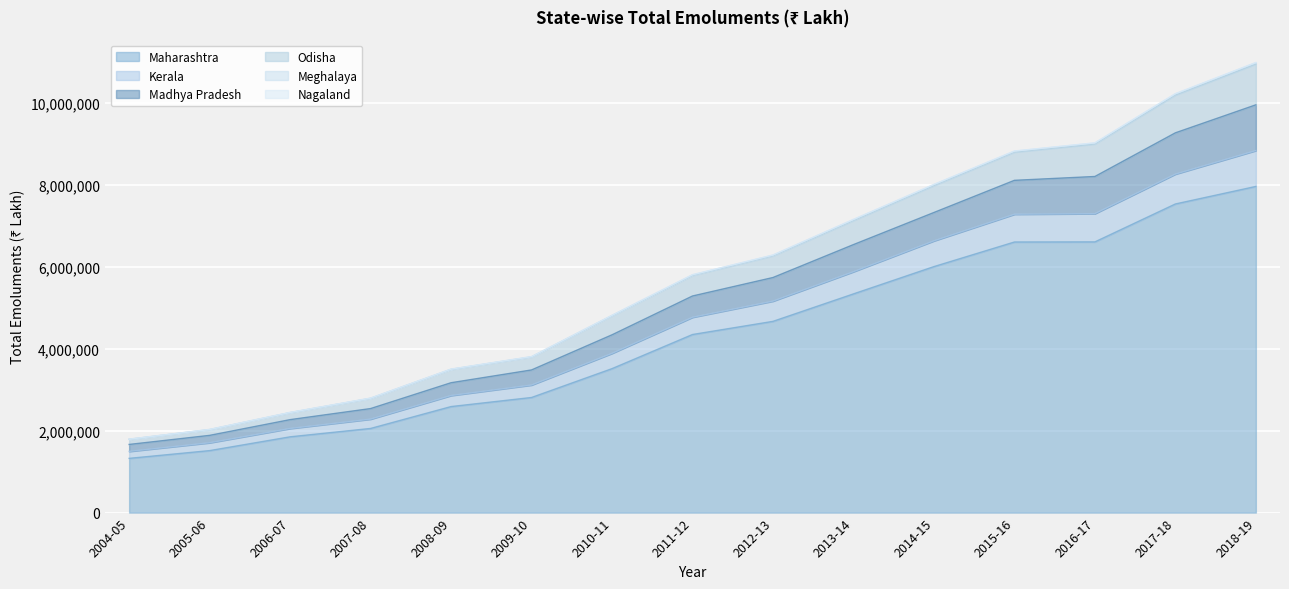

Where does the Madhya Pradesh series first go above 5791298?

2012-13